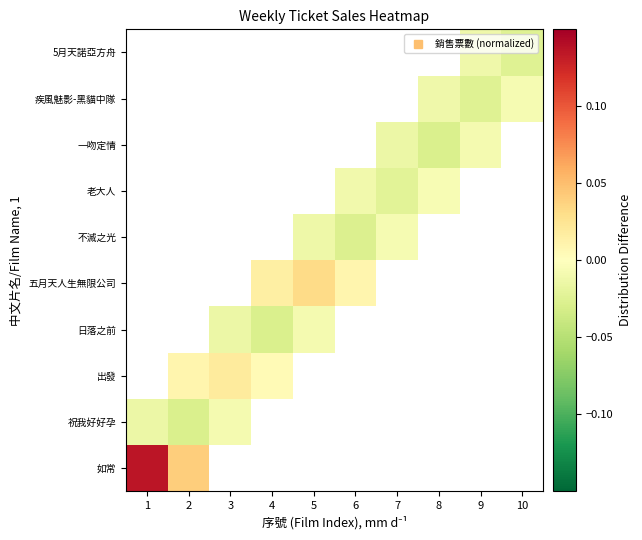

Rank the series by their average value, from lowest to highest.

如常, 祝我好好孕, 出發, 日落之前, 五月天人生無限公司, 不滅之光, 老大人, 一吻定情, 疾風魅影-黑貓中隊, 5月天諾亞方舟